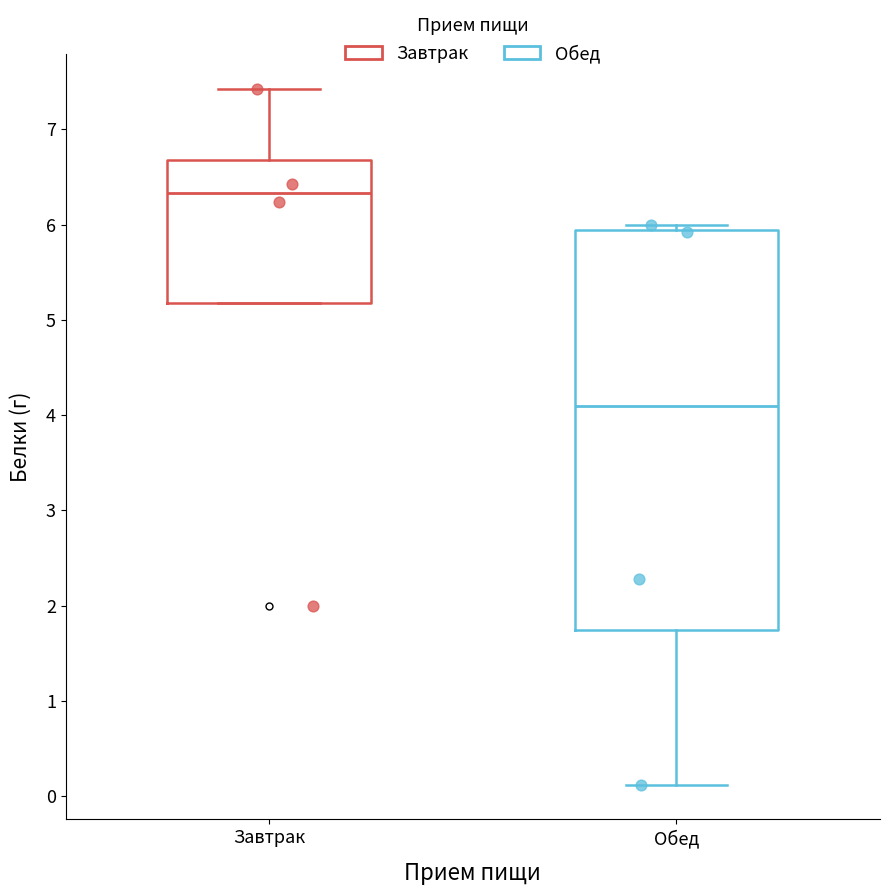

Comparing the boxes themselves (not the whiskers), which one is the tallest?

Обед